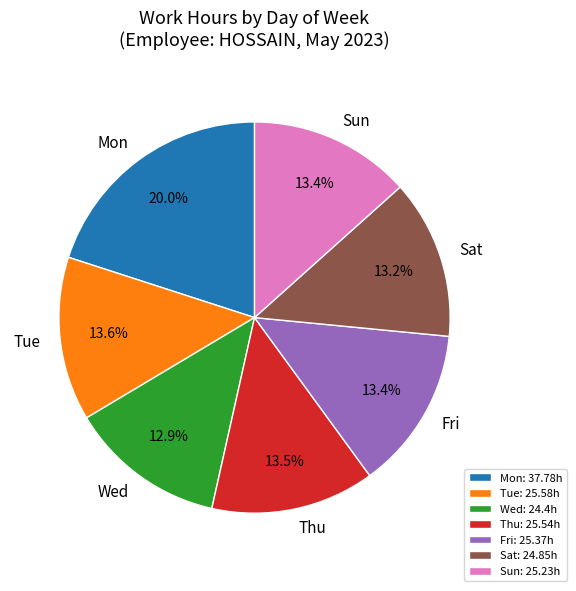

Which category has the biggest portion of the pie?

Mon: 37.78h